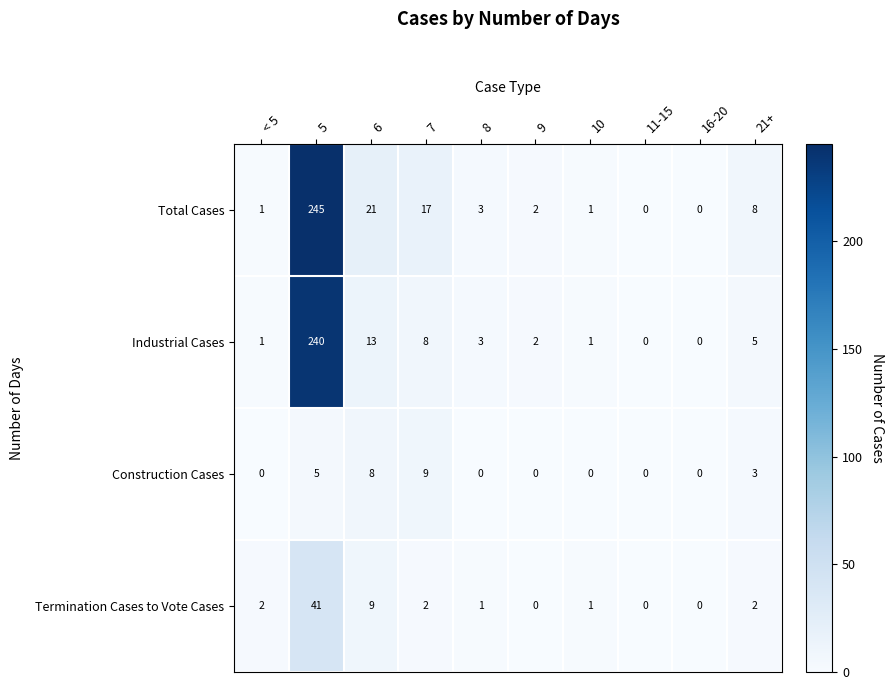

How many data points in Total Cases are less than 3?

5